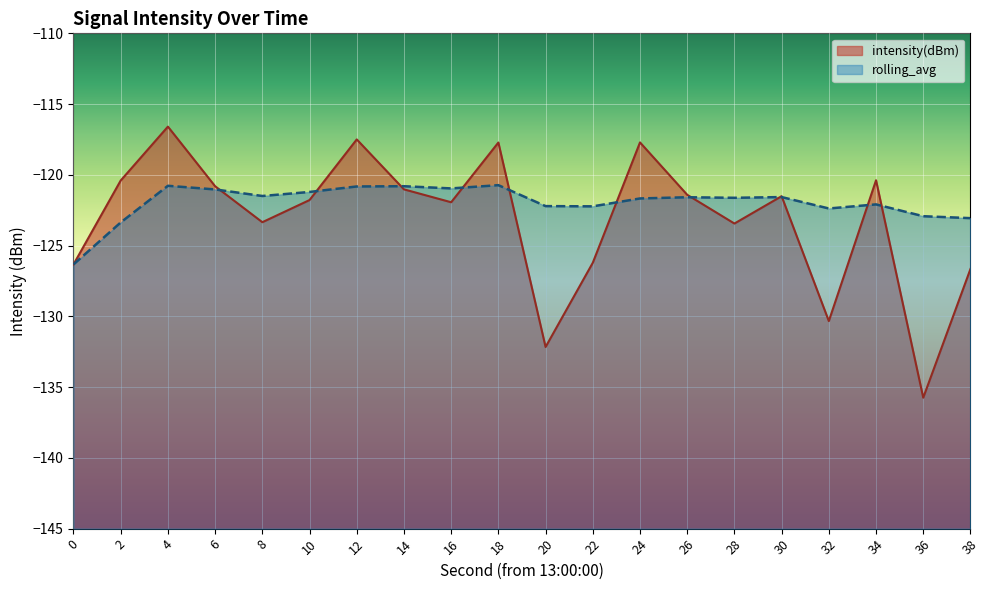

True or false: rolling_avg has a value of -49.3 at 12.

False